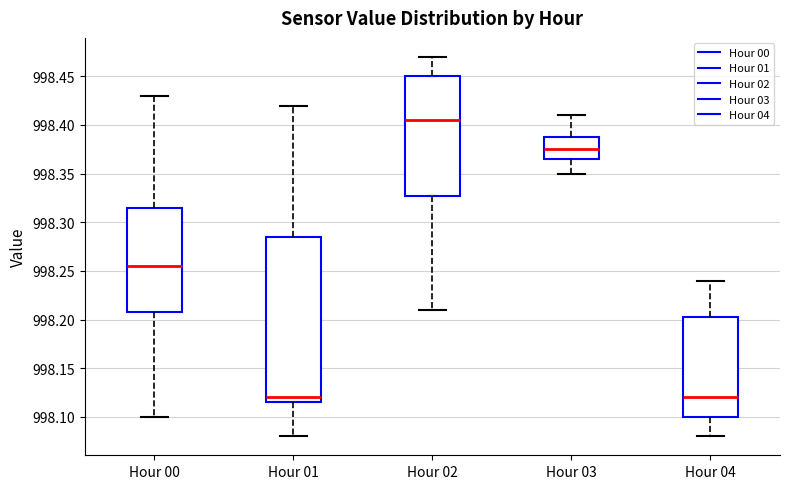

Which box is the tallest, from its lower edge to its upper edge?

Hour 01